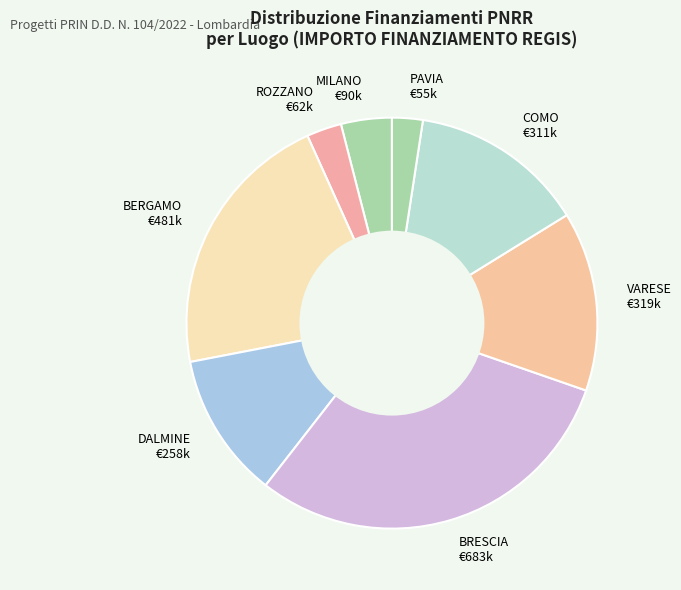

Is it true that PAVIA €55k is 2% of the pie?

True